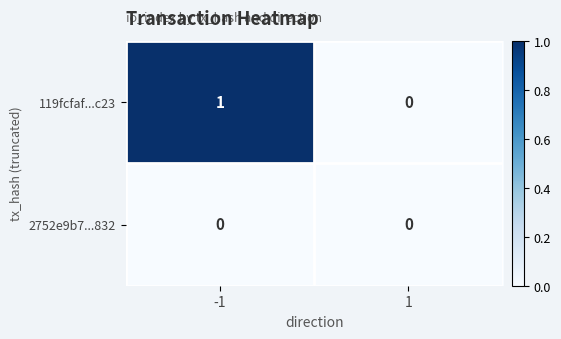

Which series changed the most between -1 and 1?

119fcfaf...c23